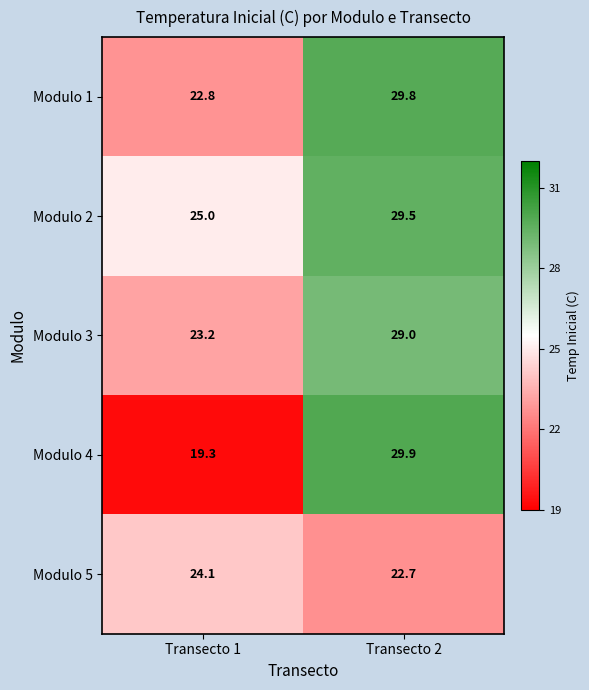

What is the difference between the maximum and minimum values in the Modulo 4 series?

10.6